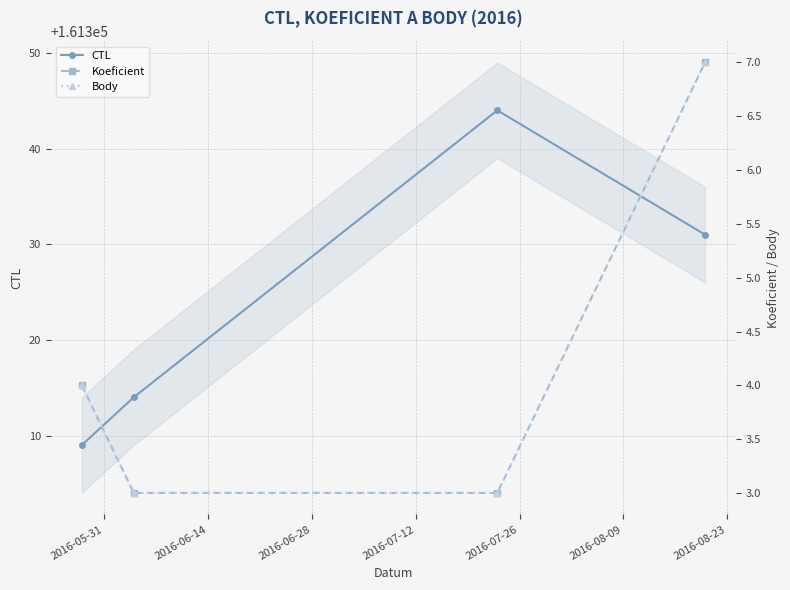

What is the maximum value for CTL?

161344